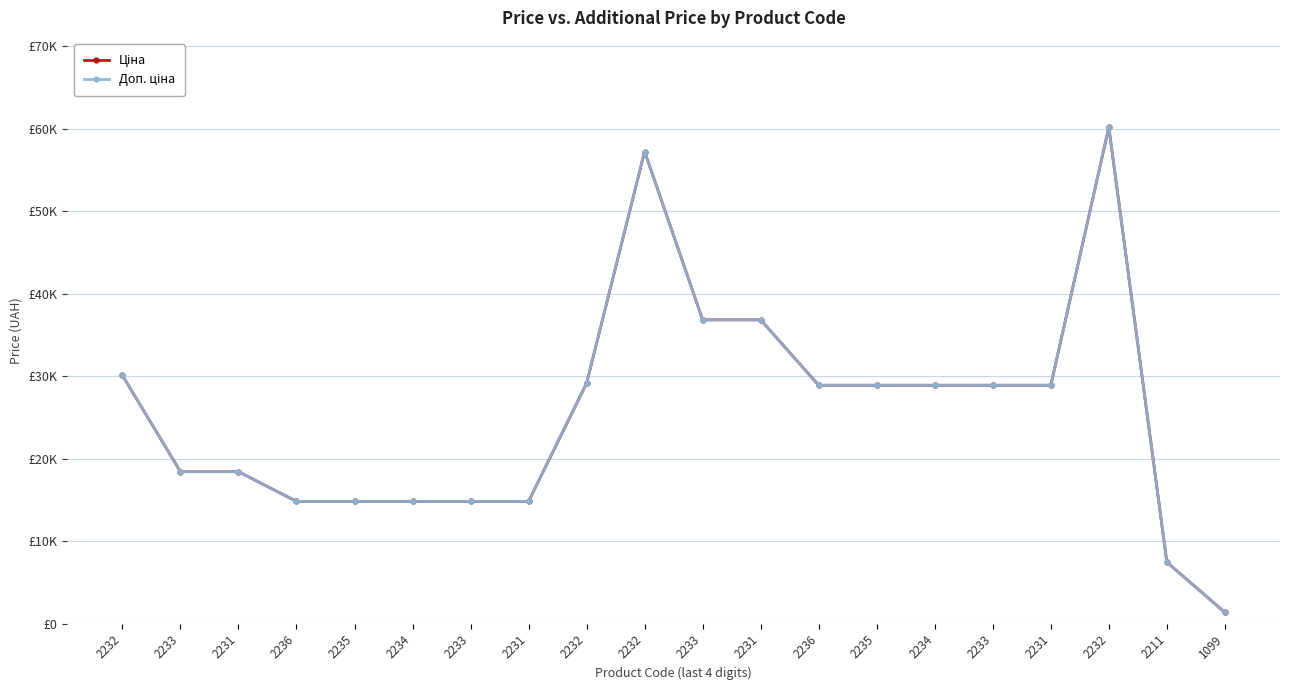

List the series in order of their overall mean, highest first.

Доп. ціна, Ціна